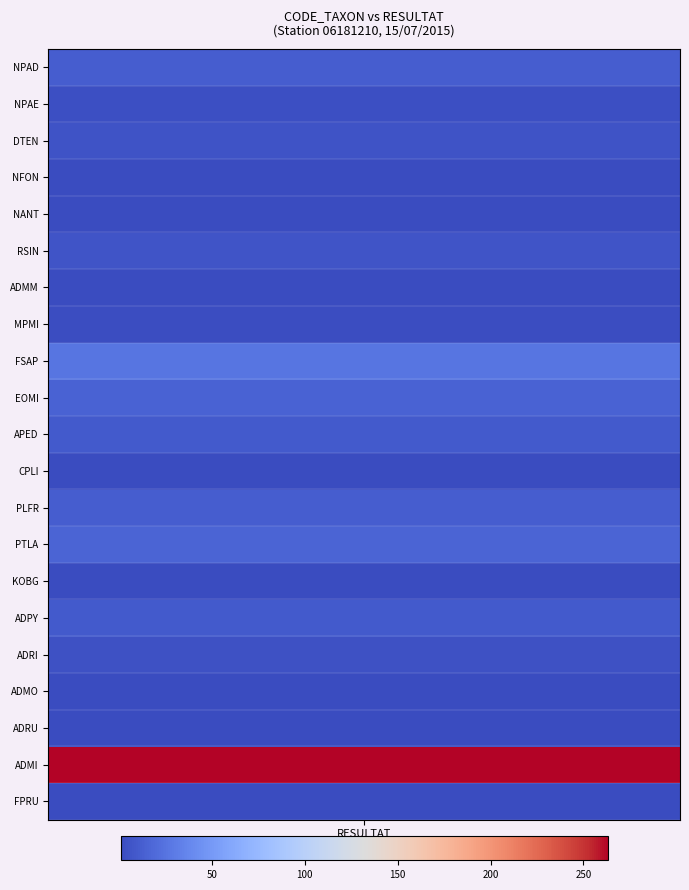

What is the smallest value displayed?

-0.3